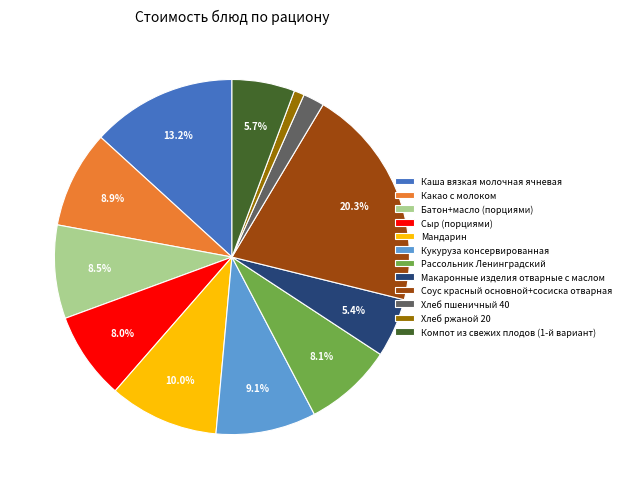

Which slice is the largest?

Соус красный основной+сосиска отварная